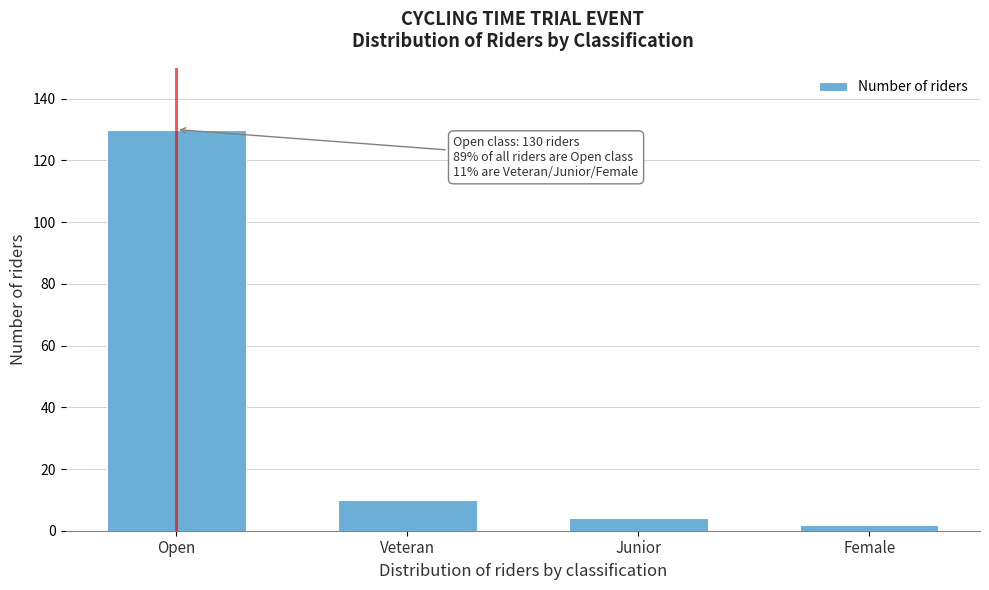

Reading left to right, list all the values displayed in this chart.

Open=130	Veteran=10	Junior=4	Female=2